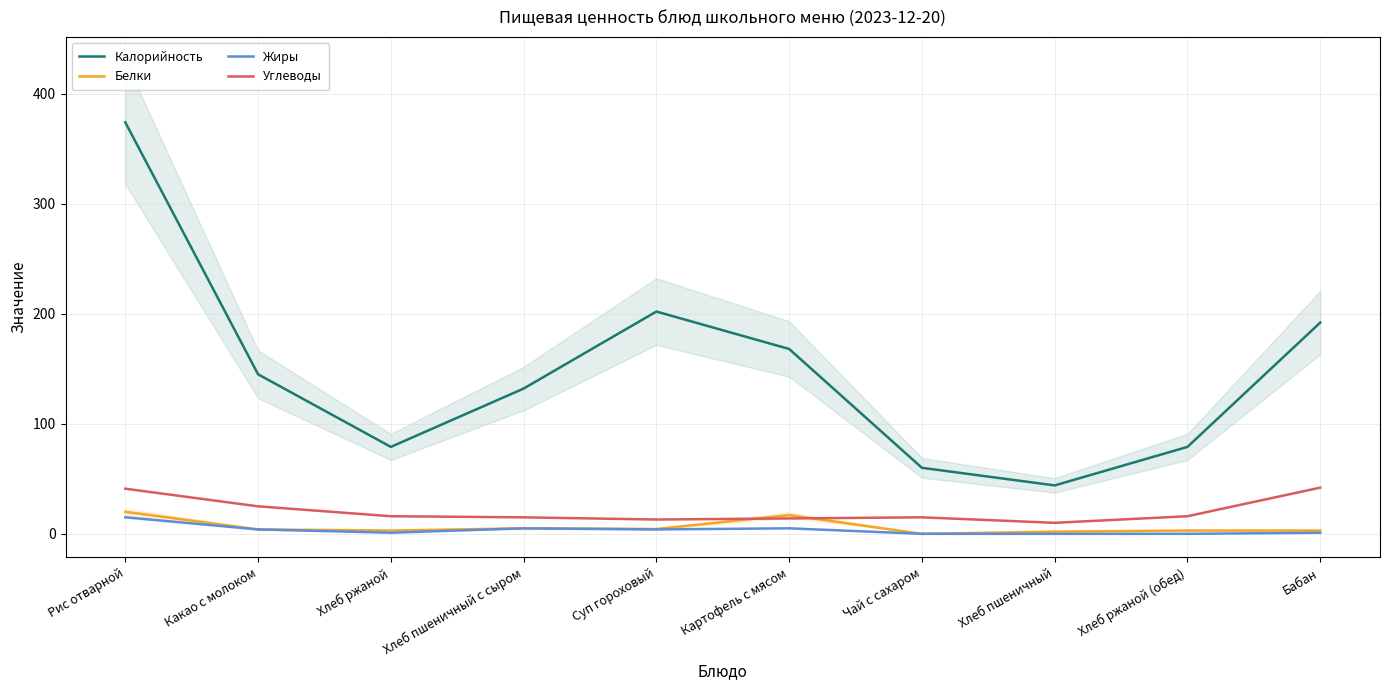

True or false: Калорийность and Белки cross at least once.

False